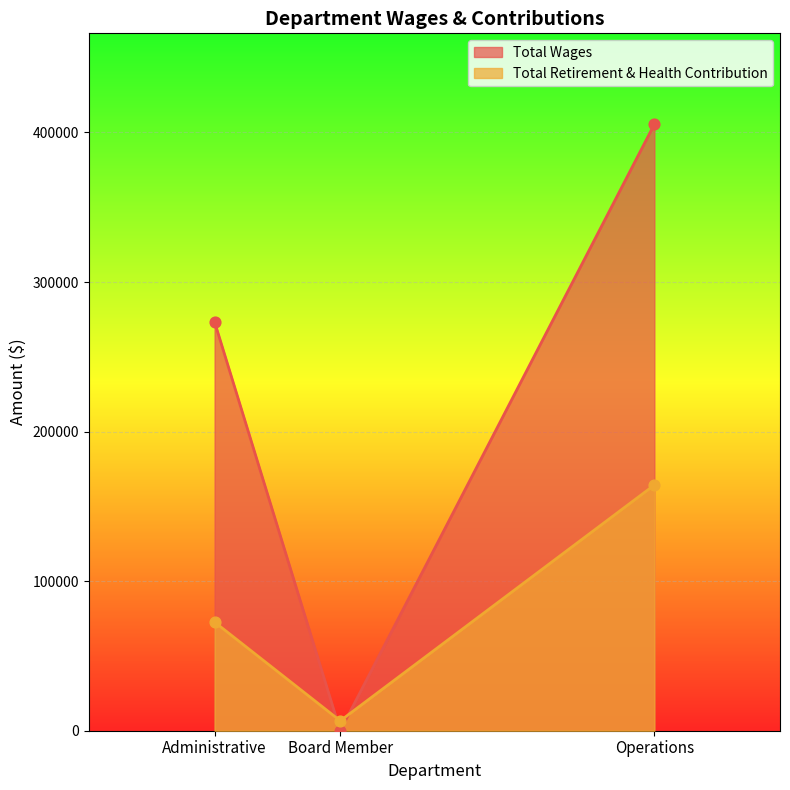

At how many categories does at least one series exceed 302319?

1